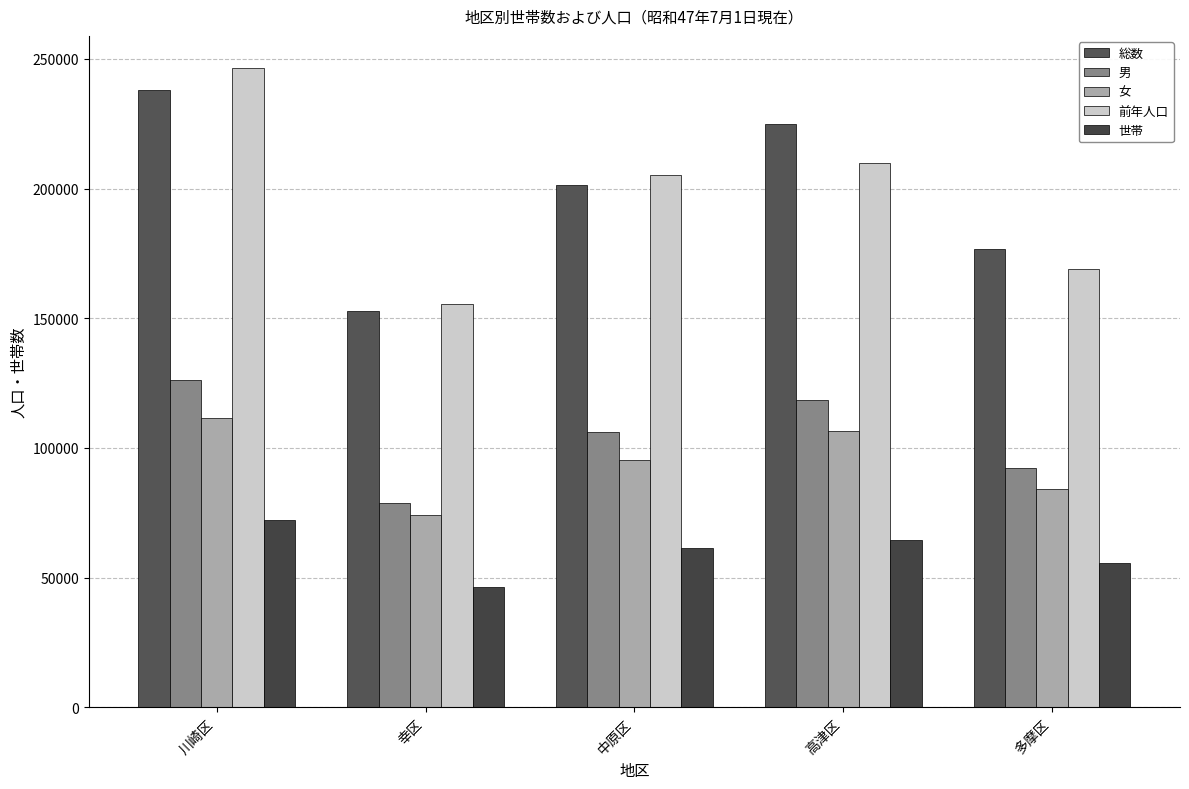

Is it true that 前年人口 equals 242050 at 多摩区?

False